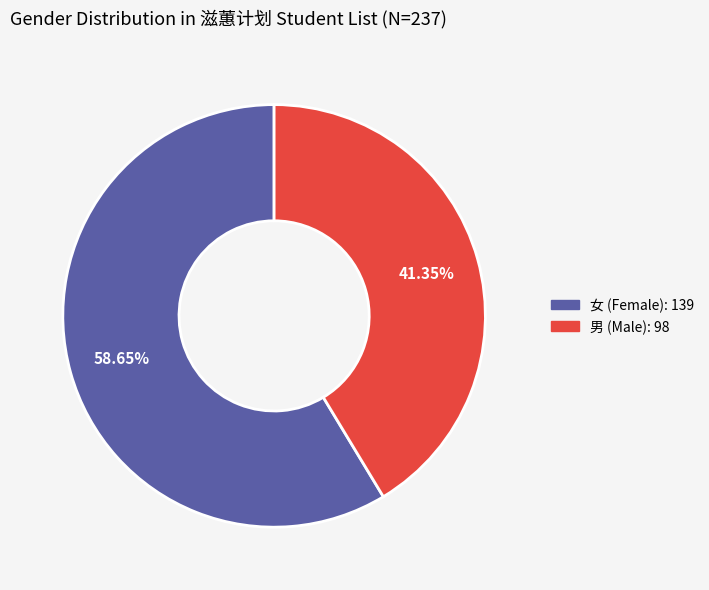

What portion of the pie excludes 男?

58.6%